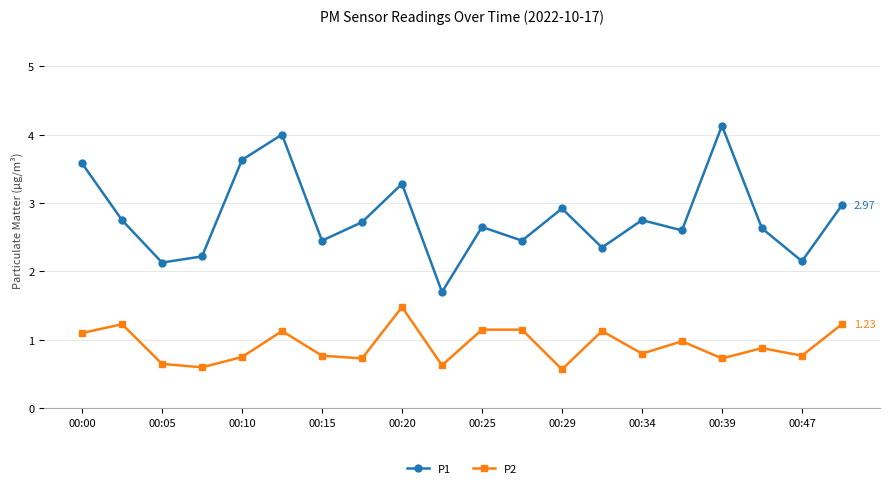

What is the sum of all P2 values?

18.5